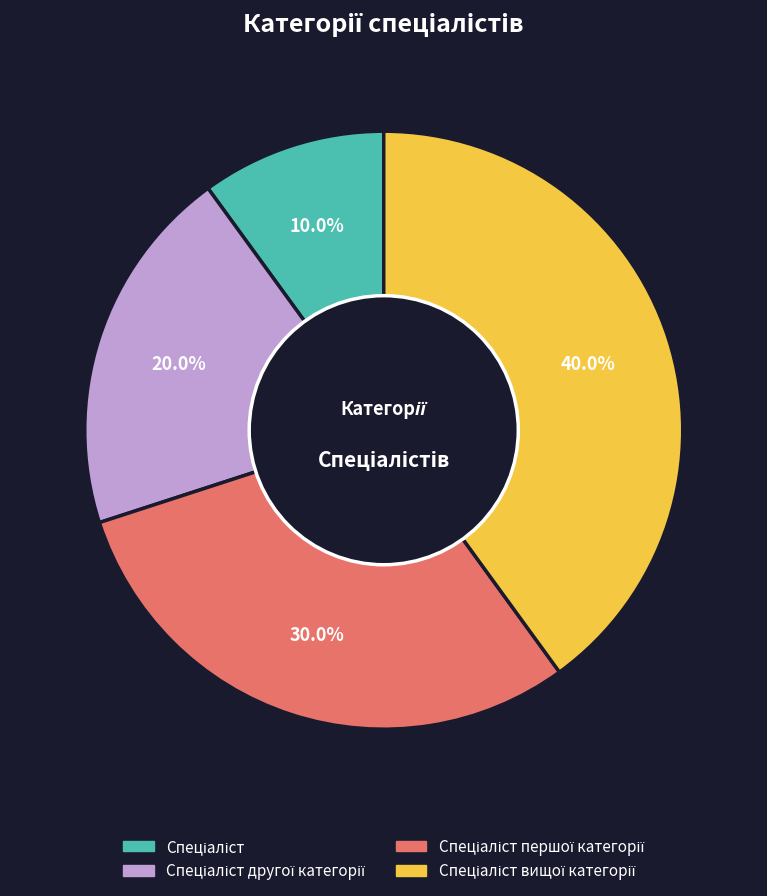

Is there a majority slice in this chart?

No